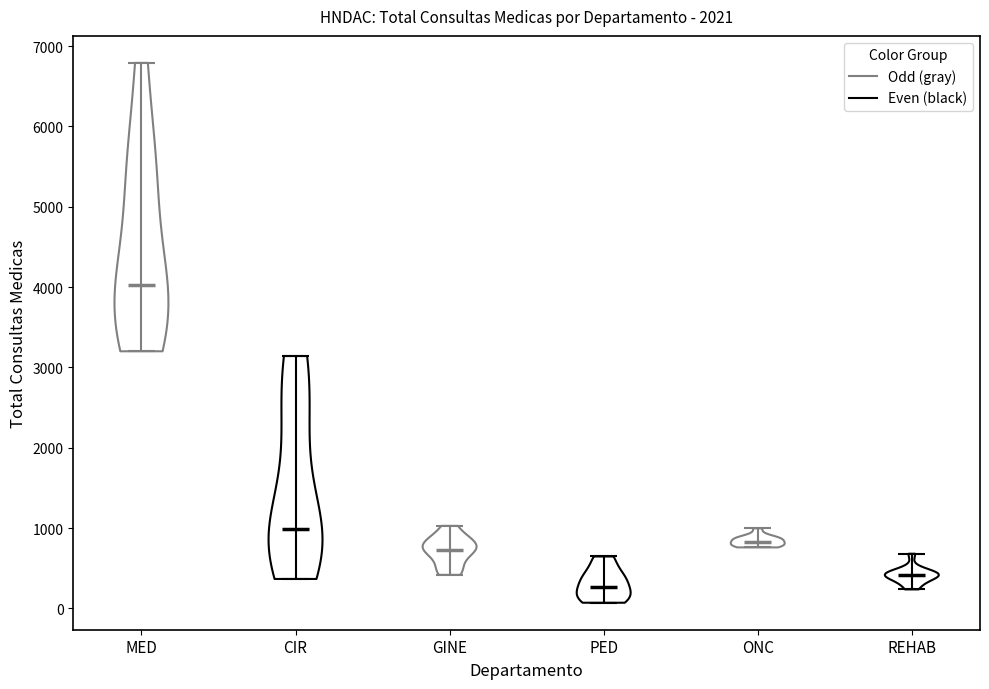

Reading left to right, read every violin against the y-axis: where its median line is, and the lowest and highest points it reaches. The values are not printed on the chart, so give them approximately, as read against the axis.

MED: median line 4000, lowest point 3200, highest point 6800
CIR: median line 1000, lowest point 400, highest point 3100
GINE: median line 700, lowest point 400, highest point 1000
PED: median line 300, lowest point 100, highest point 600
ONC: median line 800, lowest point 800, highest point 1000
REHAB: median line 400, lowest point 200, highest point 700